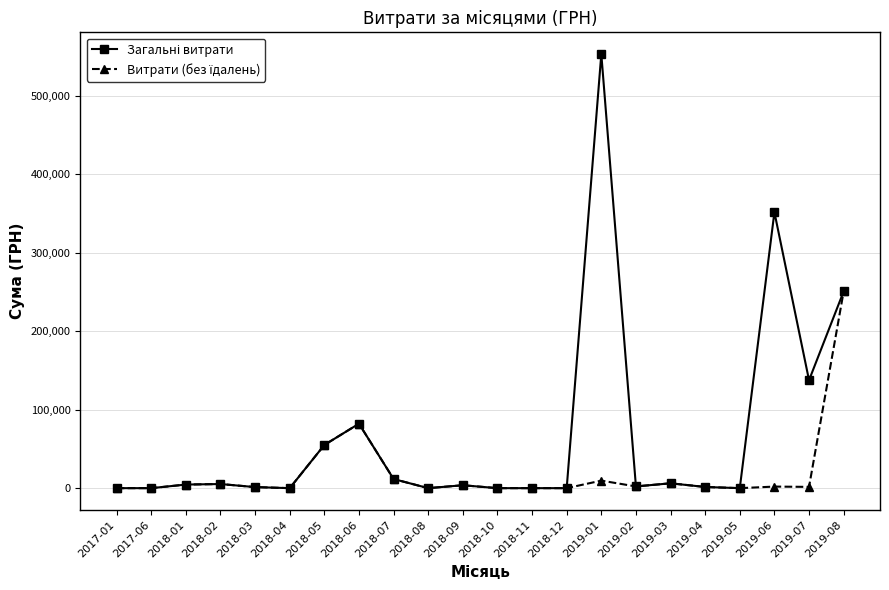

What is the maximum value shown in the chart?

553442.4